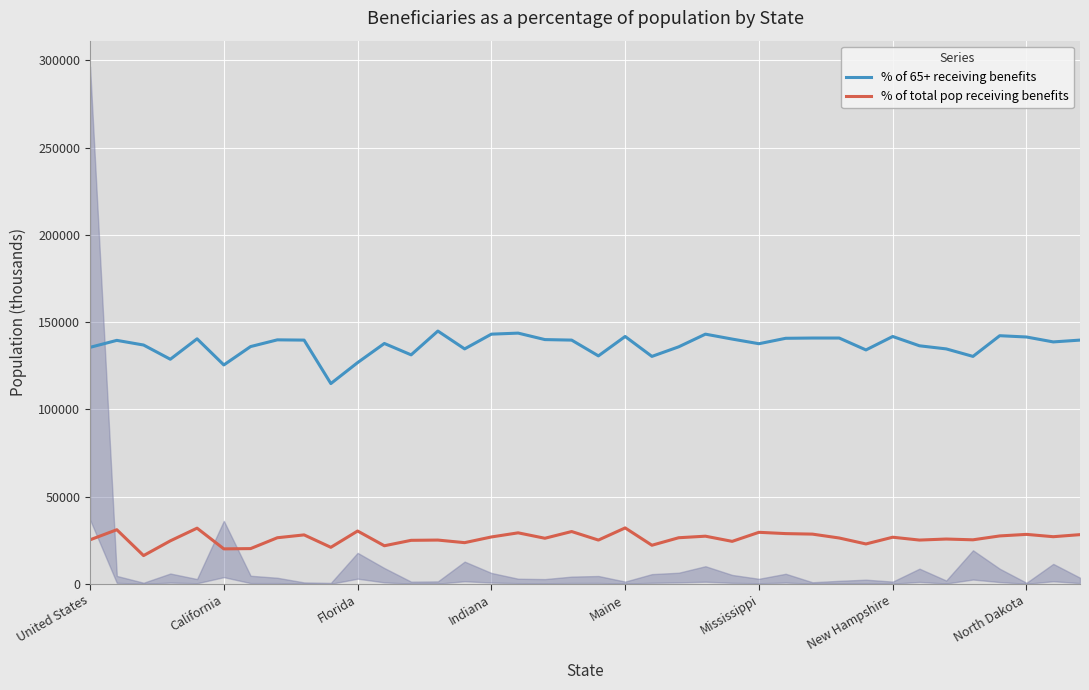

What is the lowest value of the % of 65+ receiving benefits series?

114776.6